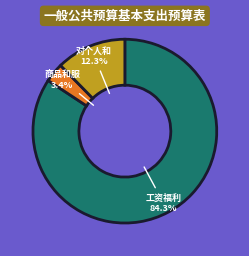

How many slices are in this pie chart?

3